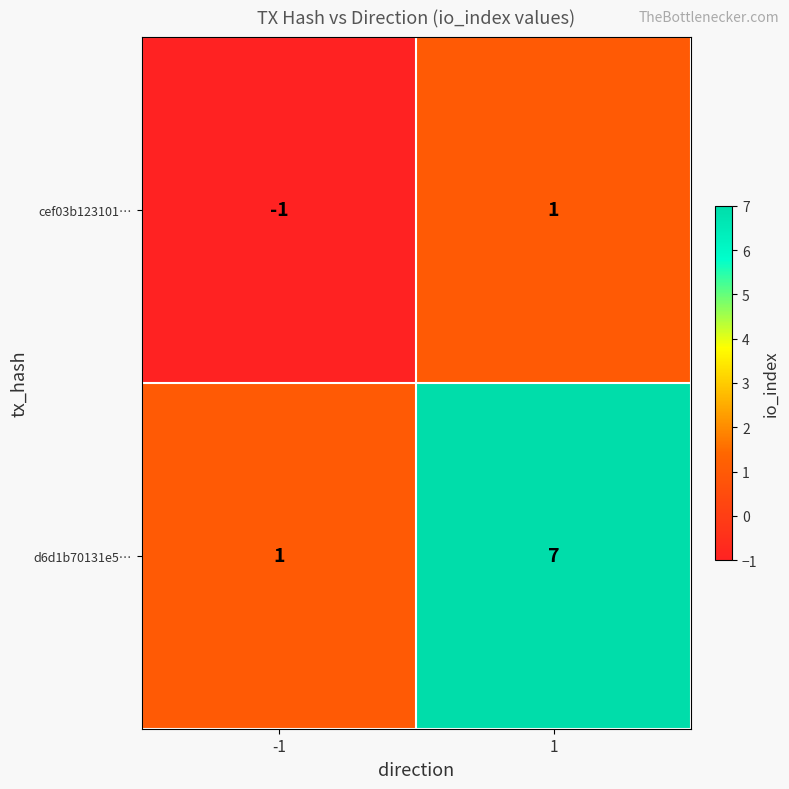

The cef03b123101… series shows 2 at 1. True or false?

False